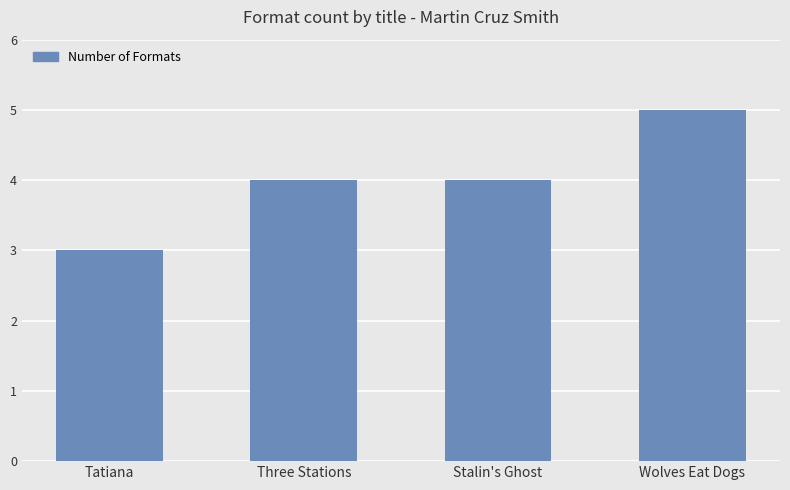

How many data points does each series have?

4